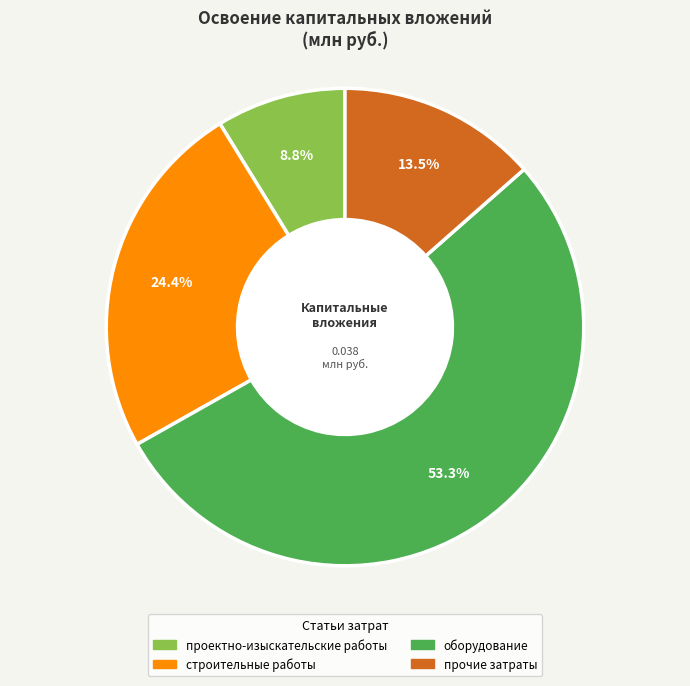

To the nearest percent, what is the combined percentage of проектно-изыскательские работы and оборудование?

62%